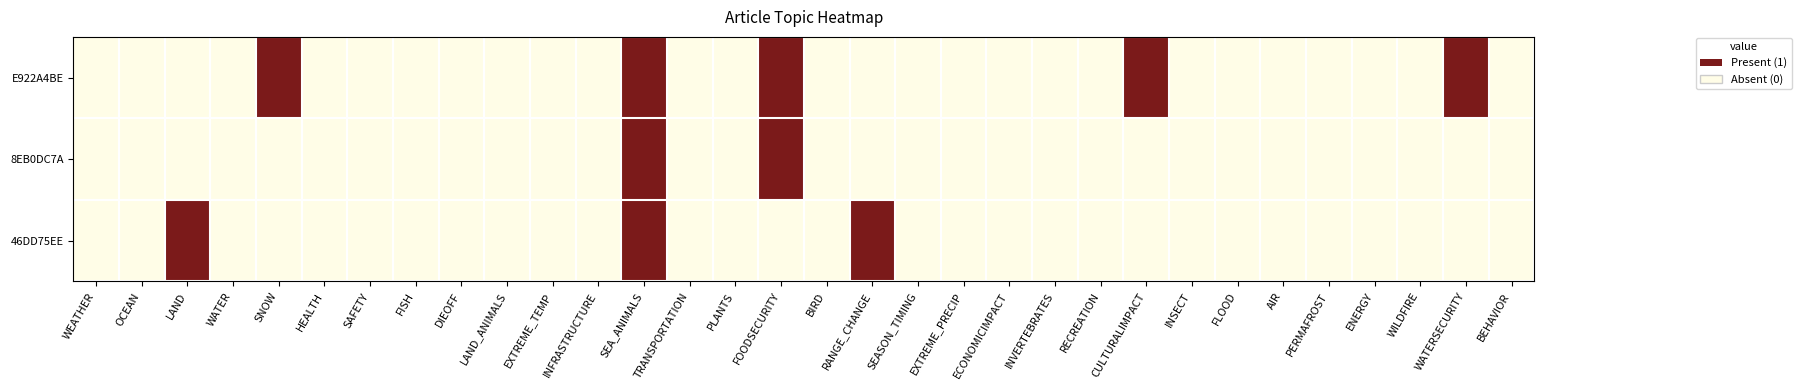

Between INVERTEBRATES and ENERGY, which series saw the biggest shift?

E922A4BE